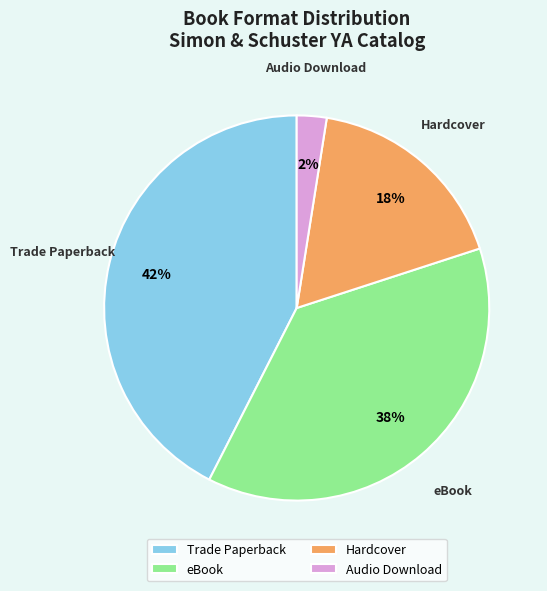

To the nearest percent, what is the average slice percentage?

25%